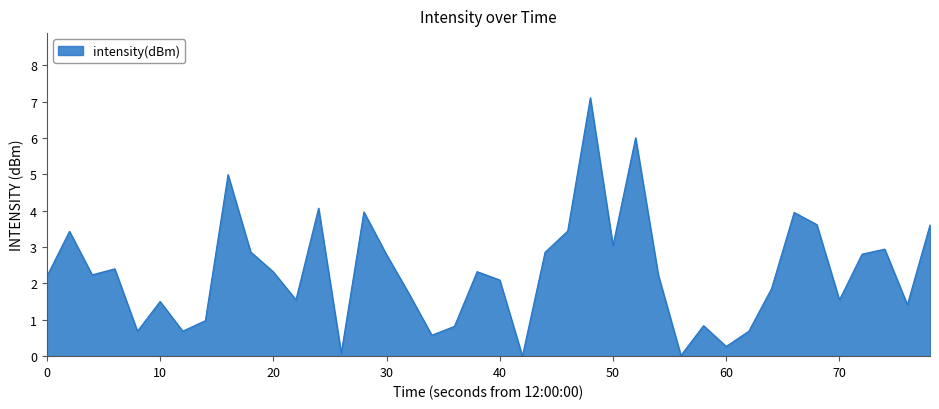

What is the maximum value shown in the chart?

7.1